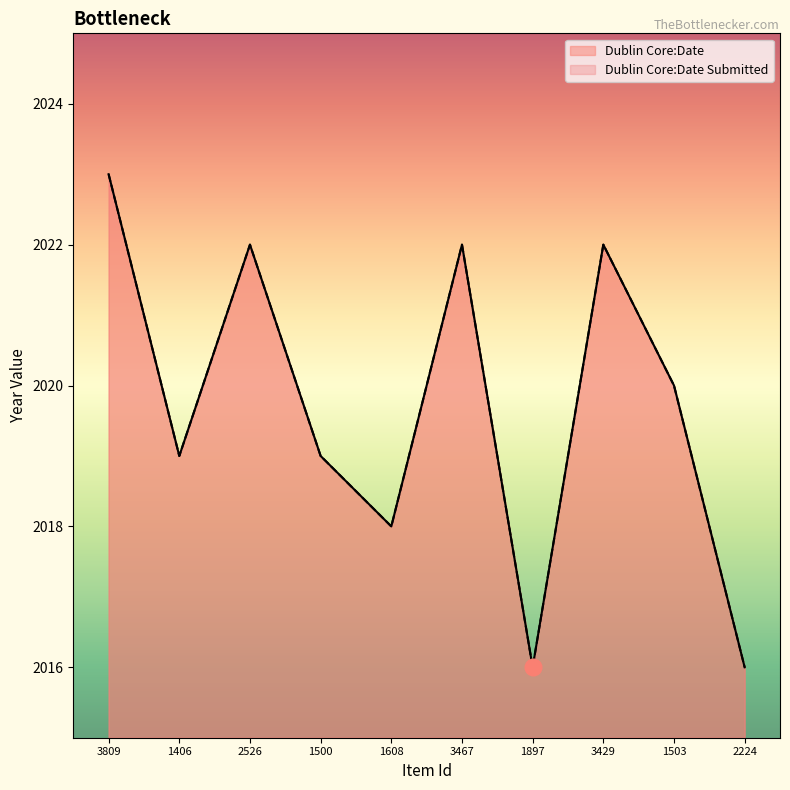

What position from the left is 1500?

4